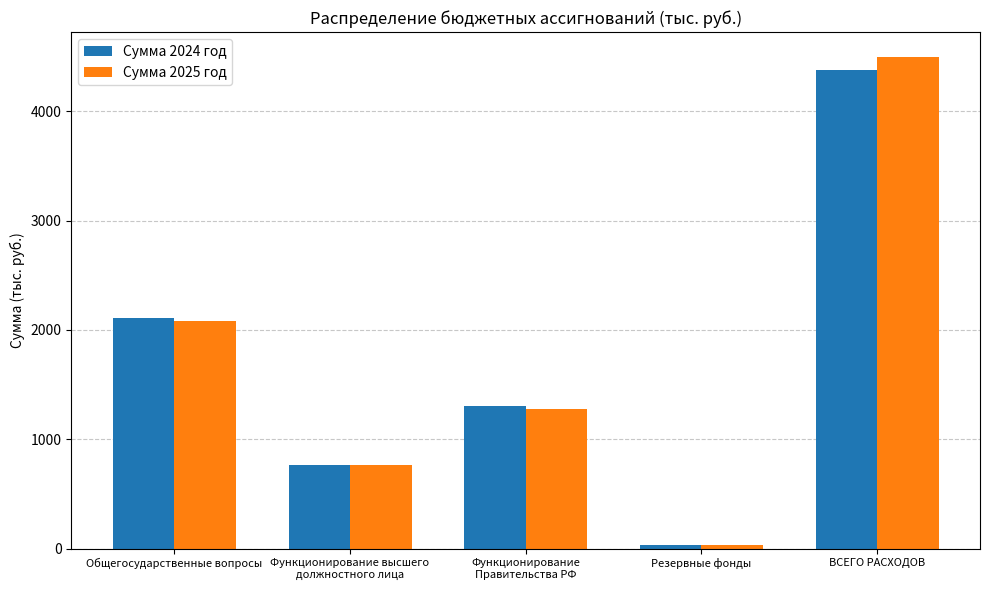

How many values in the Сумма 2025 год series are below 1279?

2